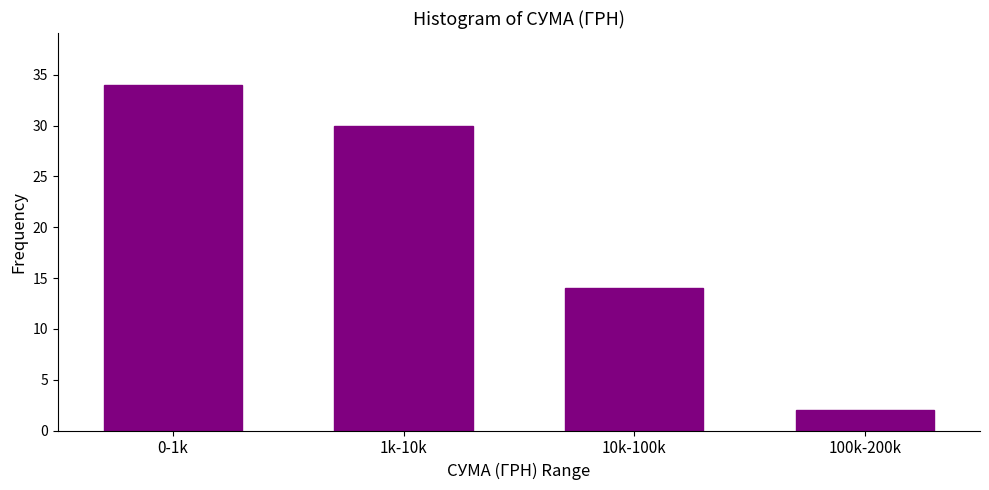

Reading left to right, what are all the values shown in this chart?

34	30	14	2